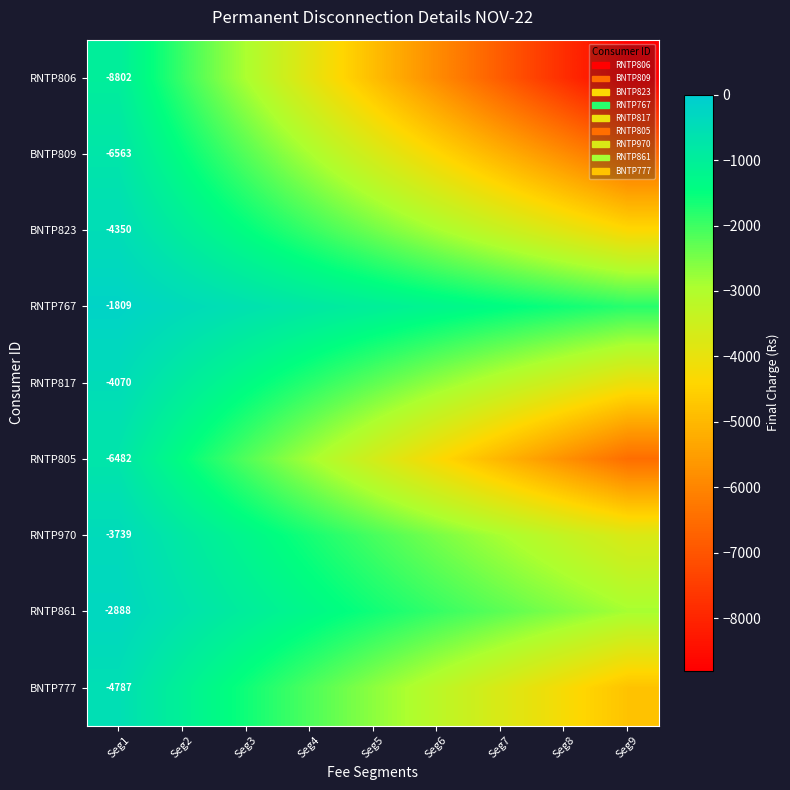

What is the sum of the RNTP767 values at Seg3 and Seg9?

-2412.0